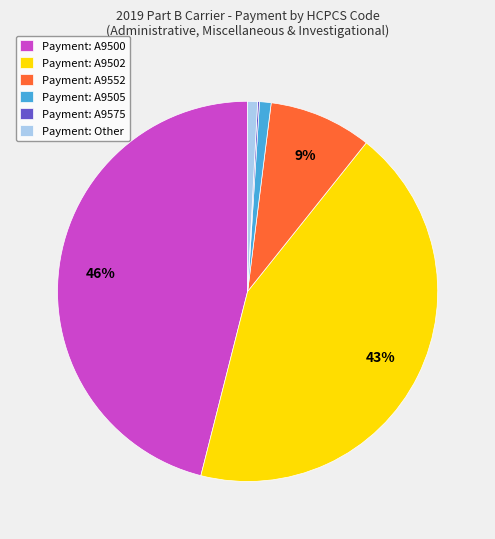

To the nearest percent, what is the combined percentage of Payment: A9502 and Payment: A9552?

52%